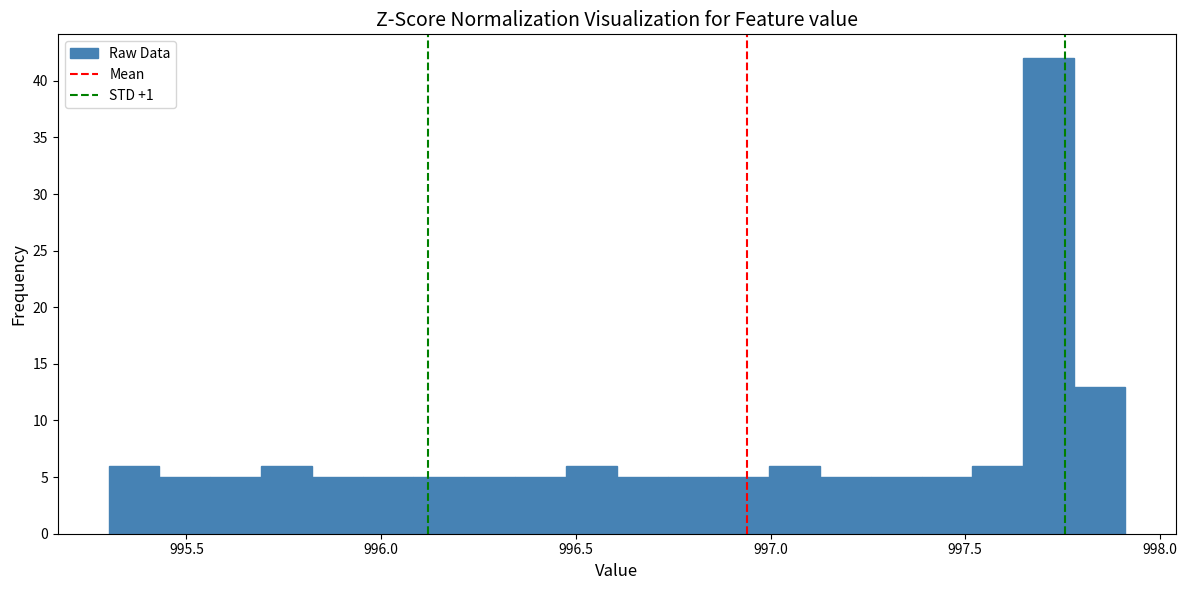

Around what value on the x-axis is the tallest bar? Give the approximate position of its centre, as read against the axis.

997.70